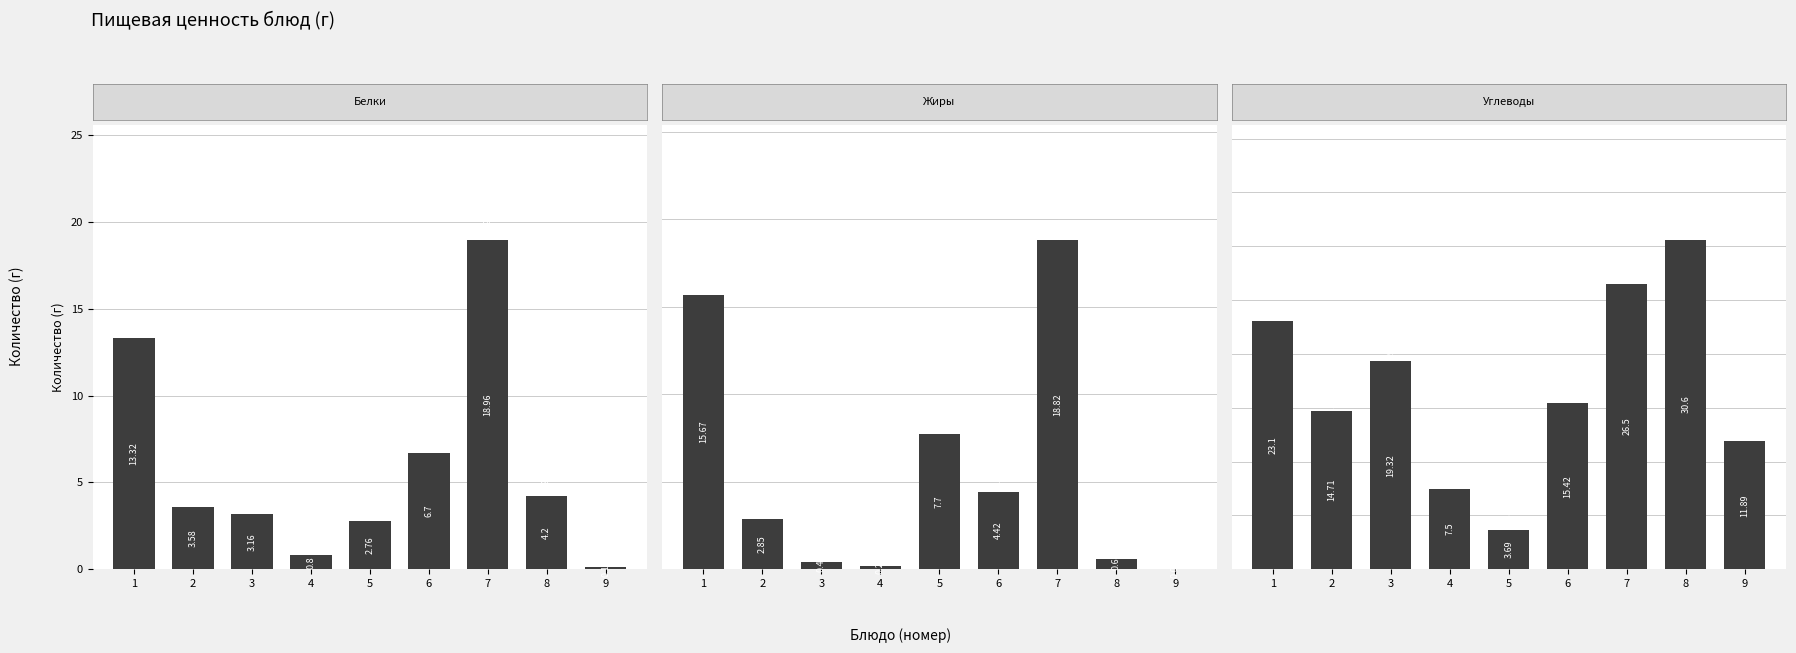

The Углеводы series shows 30.6 at 8. True or false?

True